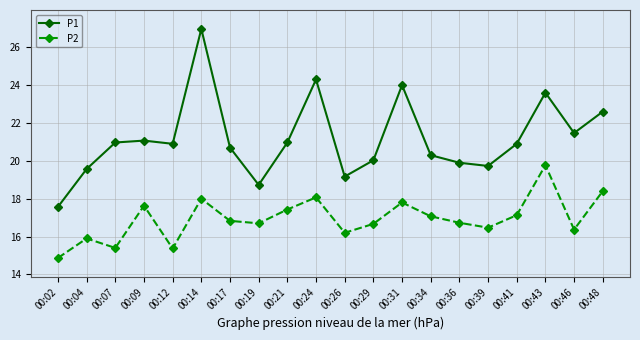

What is the difference between the maximum and minimum values in the P1 series?

9.4